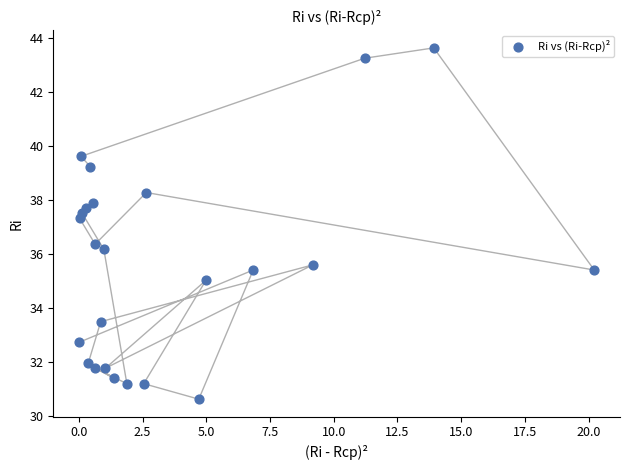

What is the range of X values (max minus min)?

20.2